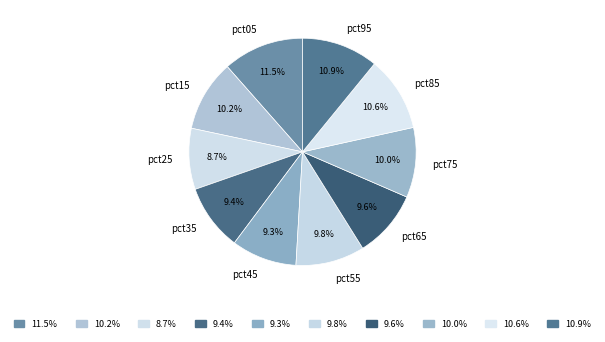

Which has a higher value, pct25 or pct65?

pct65